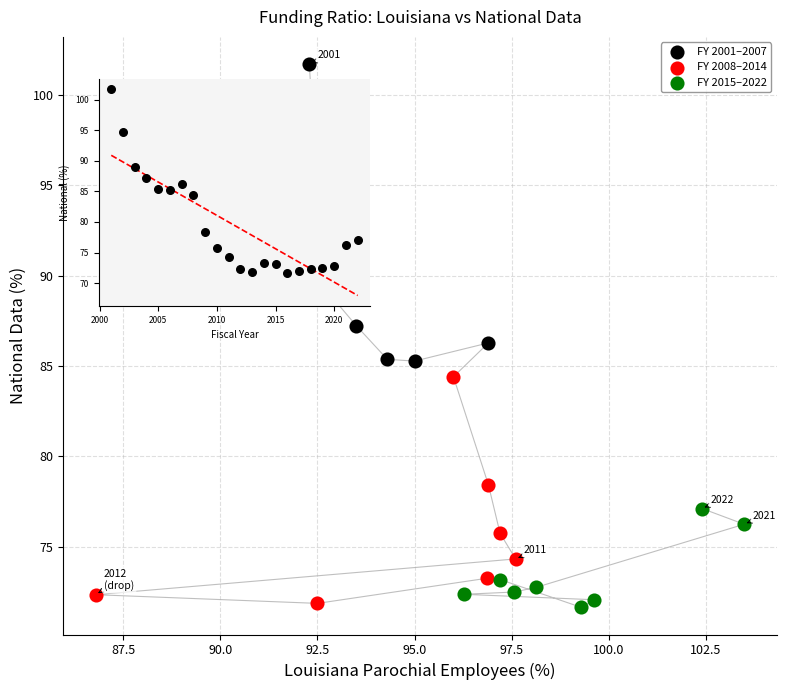

Which series reaches the maximum Y coordinate?

FY 2001–2007